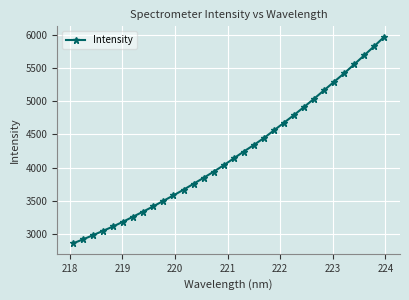

What is the sum of all values?

134502.9